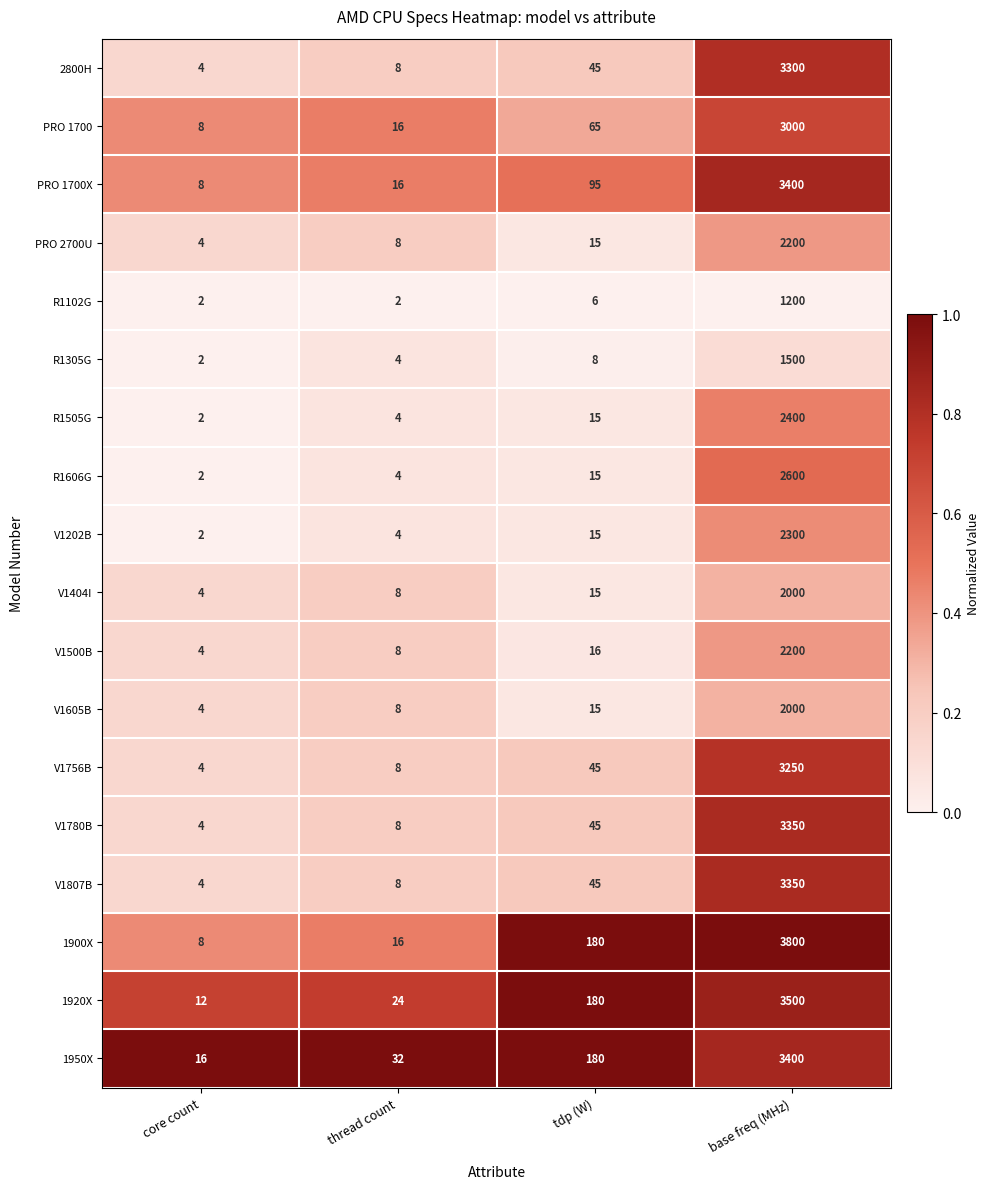

List the labels in order of V1500B value, smallest first.

core count, thread count, tdp (W), base freq (MHz)